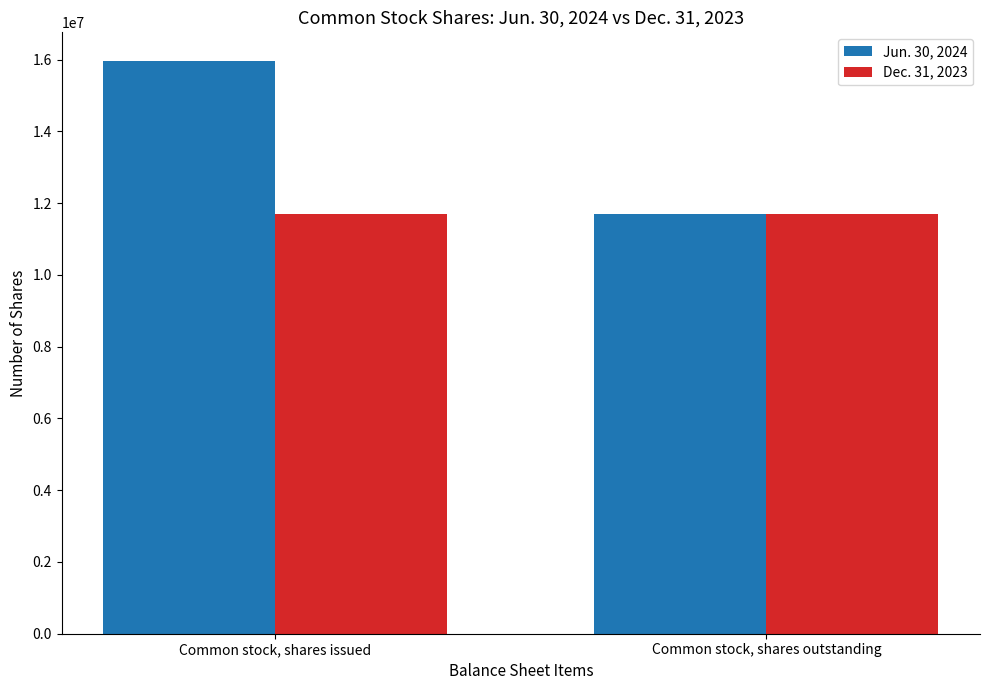

Rank the series by their average value, from highest to lowest.

Jun. 30, 2024, Dec. 31, 2023